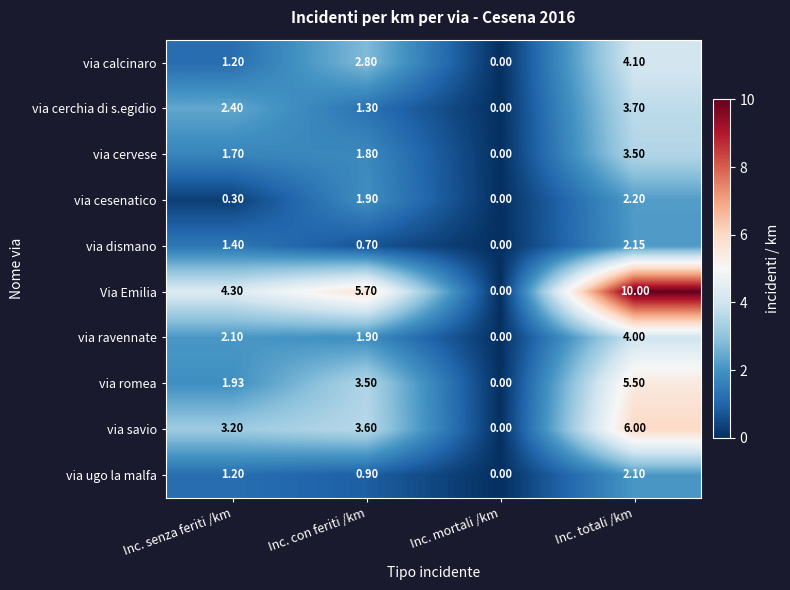

List the series in order of their peak value, highest first.

Via Emilia, via savio, via romea, via calcinaro, via ravennate, via cerchia di s.egidio, via cervese, via cesenatico, via dismano, via ugo la malfa